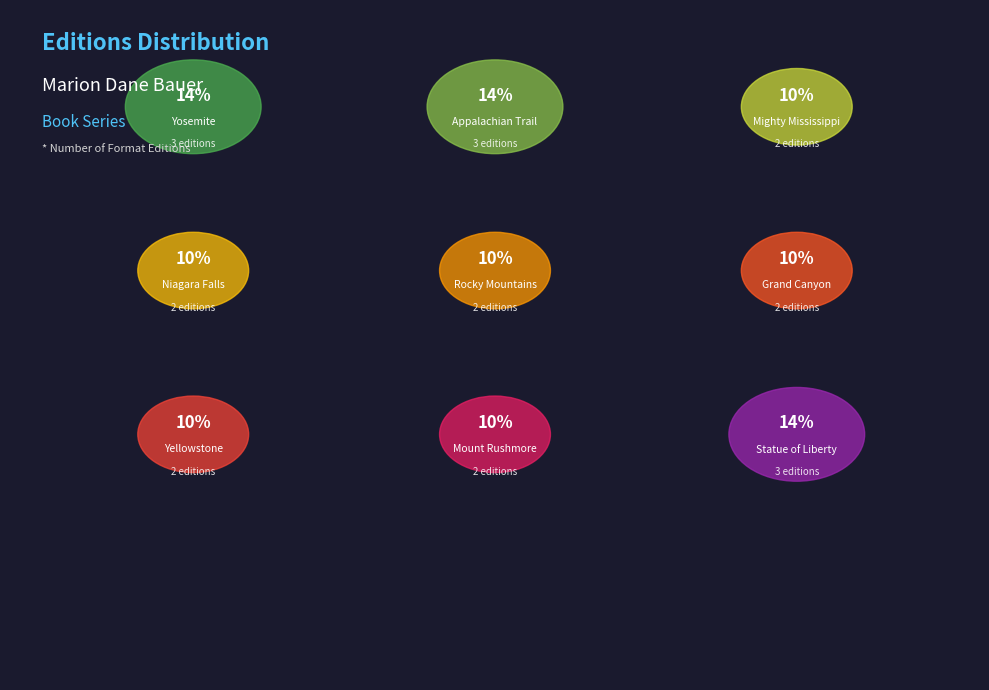

Does Appalachian Trail represent more than half of the total?

No